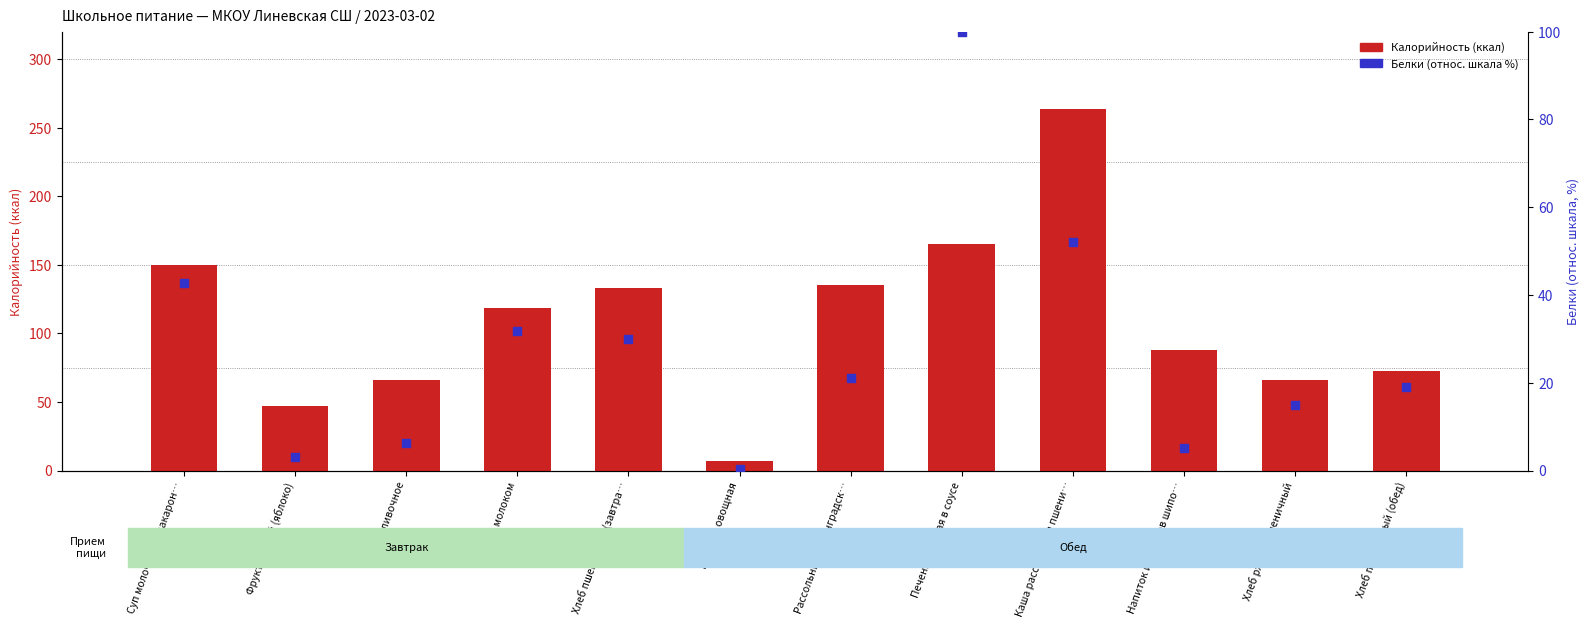

Which series contains the lowest Y value?

Белки (отн. шкала)